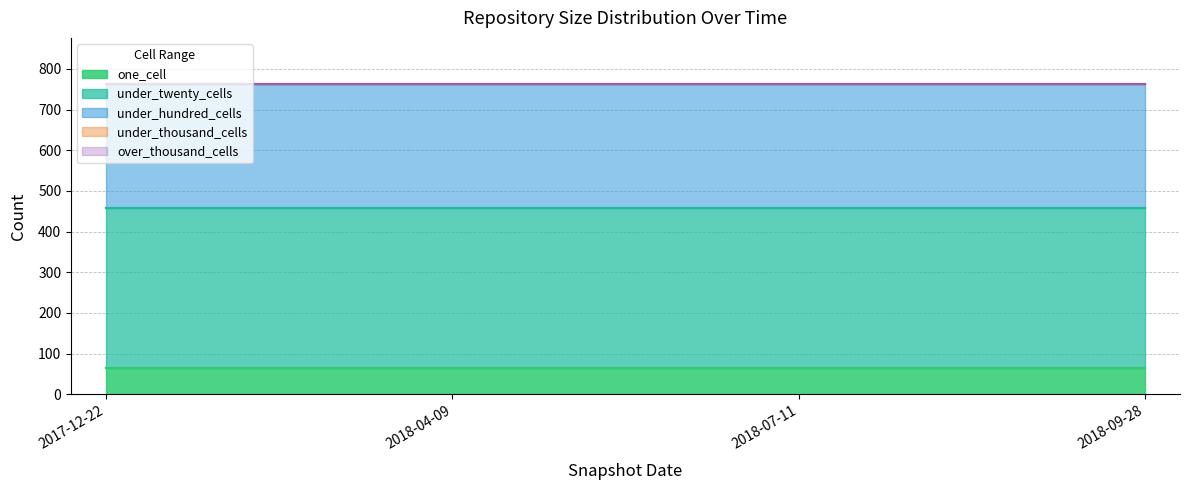

The value of one_cell at 2017-12-22 is 65. True or false?

True